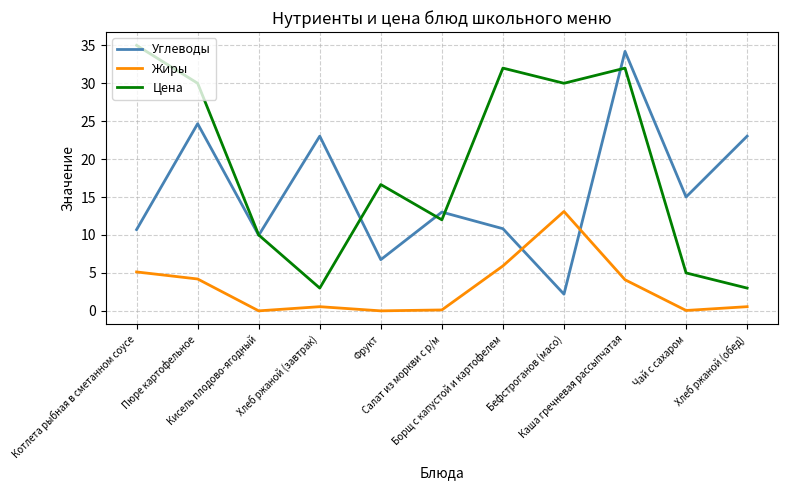

Does the chart display data point markers on the line(s)?

No